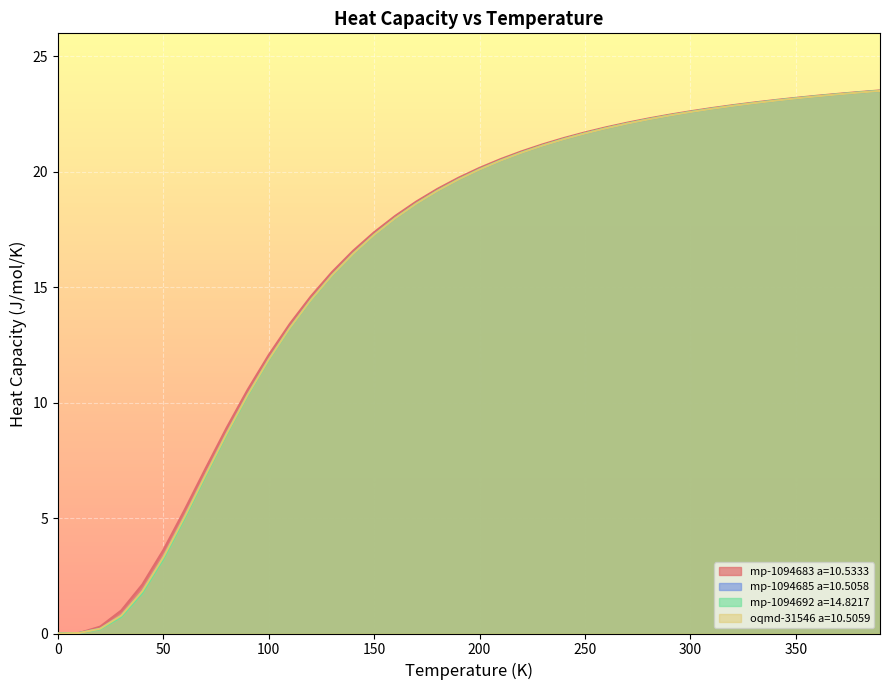

Which series ends up on top after the final intersection of mp-1094692 a=14.8217 and mp-1094685 a=10.5058?

mp-1094692 a=14.8217